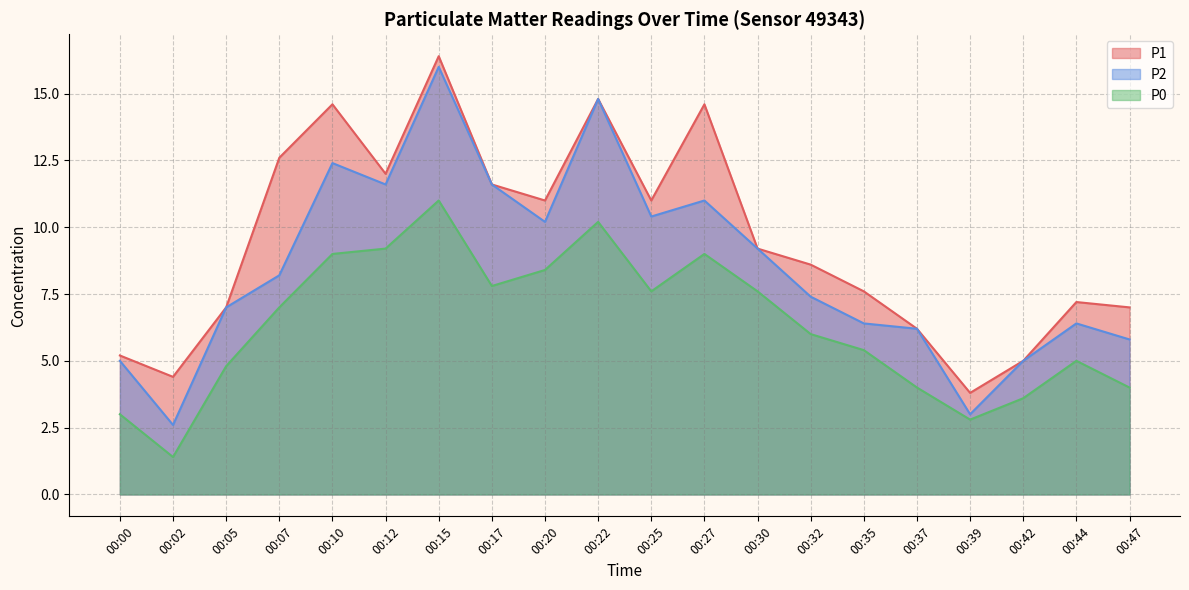

True or false: P1 and P0 cross at least once.

False